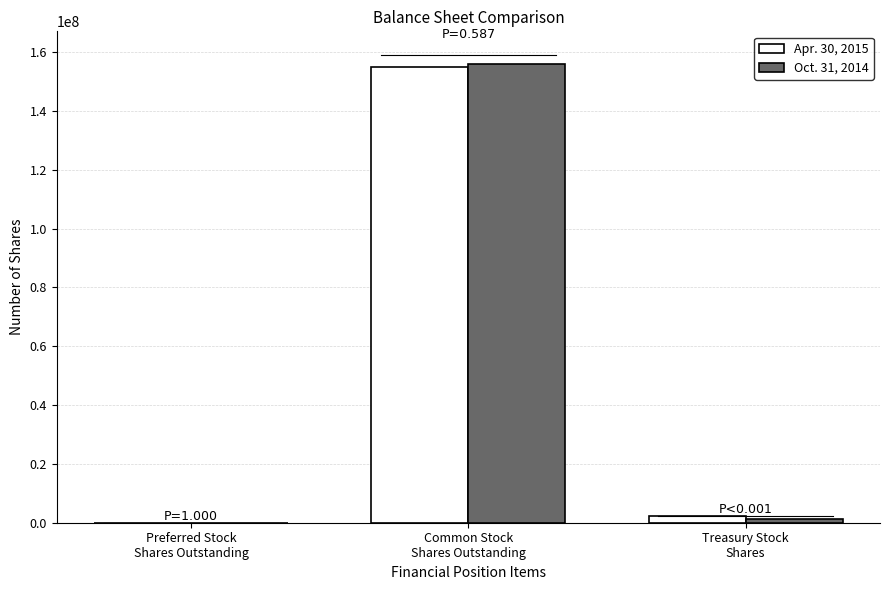

How many groups of bars are there?

3